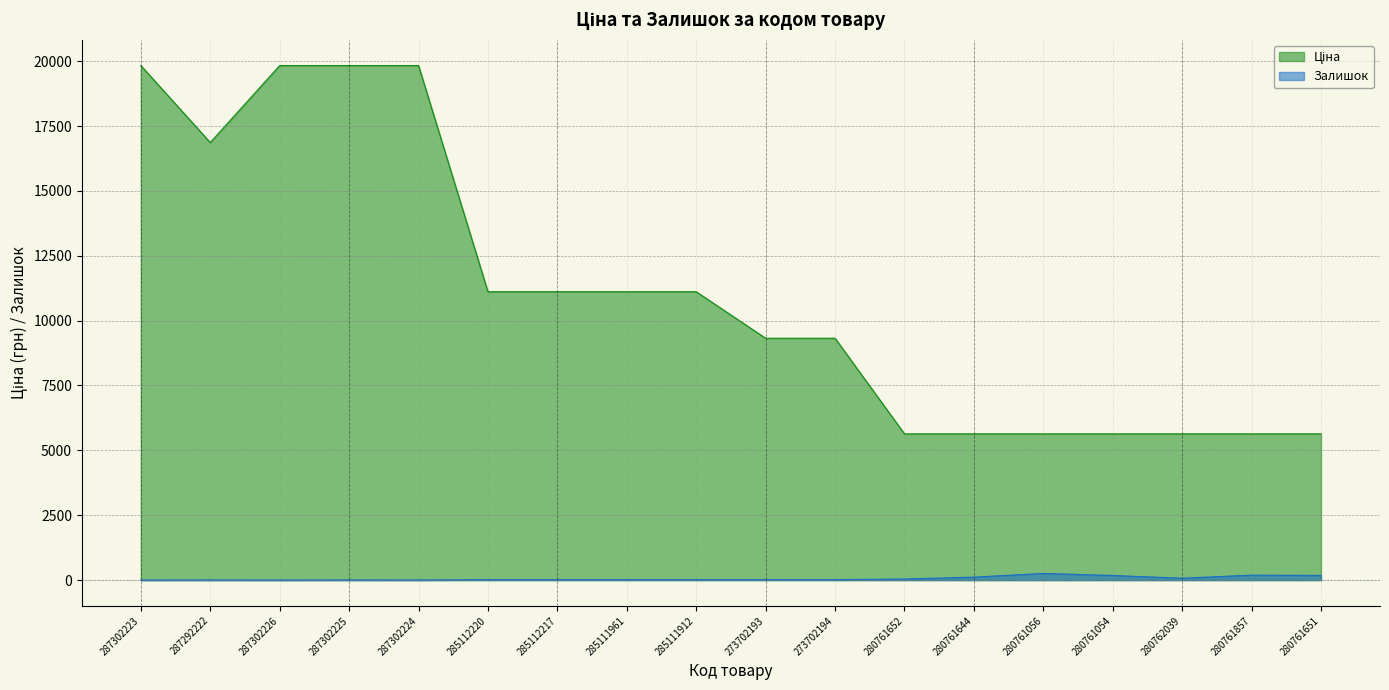

Where does the Ціна series first go above 11113?

287302223